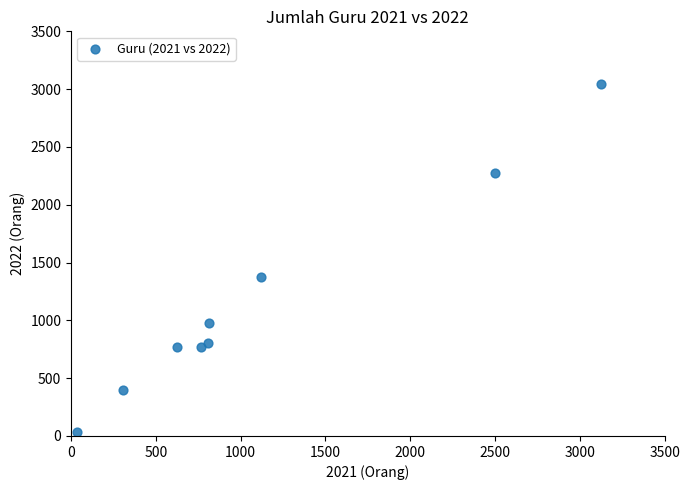

What is the average X value?

1123